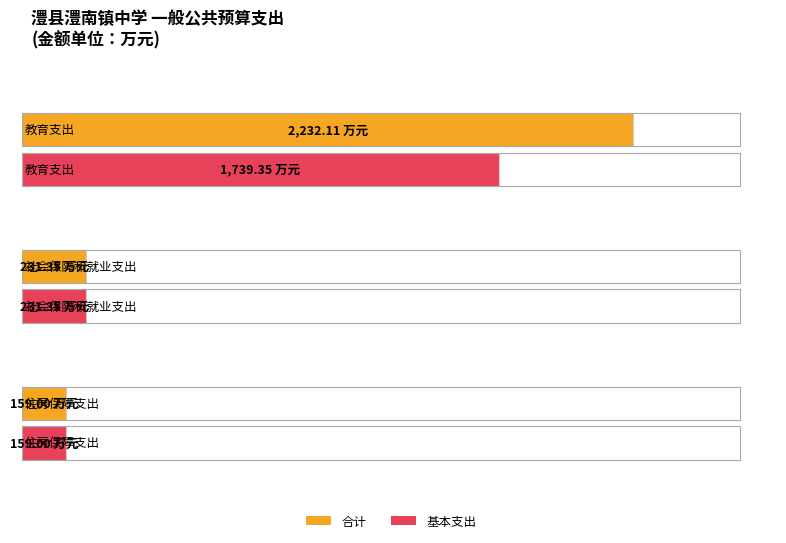

Is it true that 合计 equals 3463.1 at 教育支出?

False